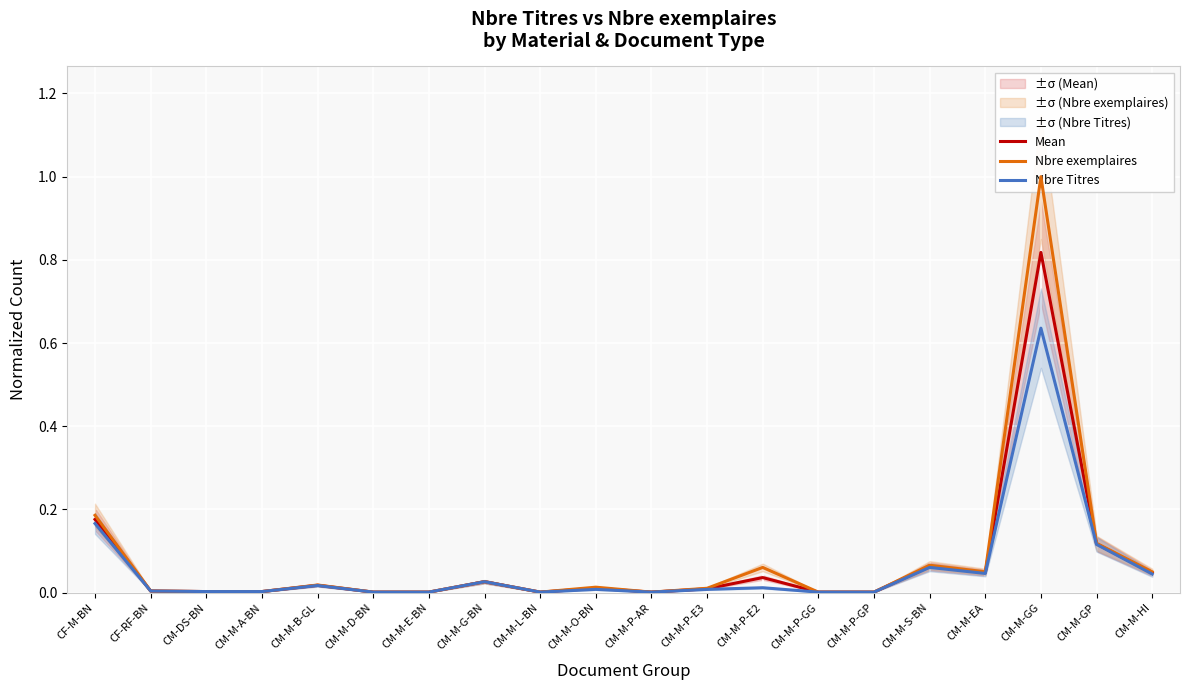

Count the number of categories in the chart.

20